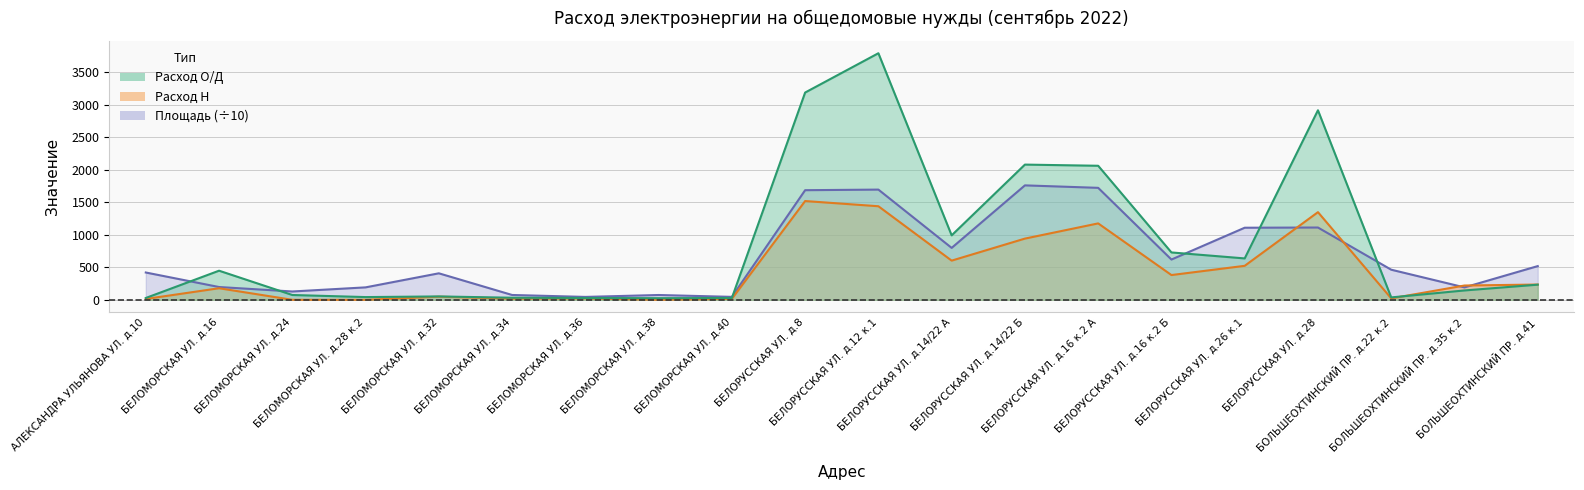

Where is the first local minimum for Расход О/Д?

БЕЛОМОРСКАЯ УЛ. д.28 к.2